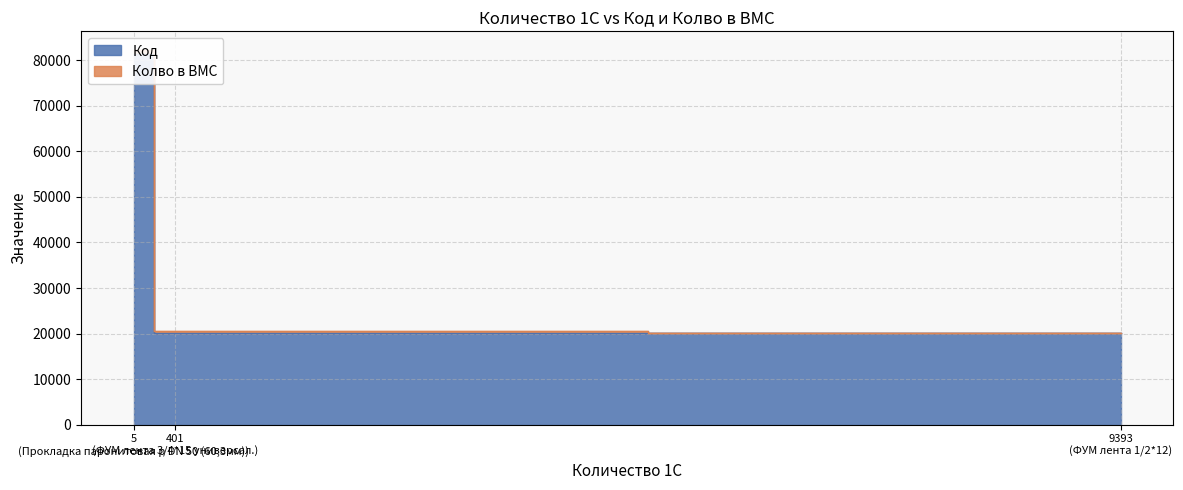

What is the ratio of the value at 5 (Прокладка паронитовая р DN 50 (60,3мм)) to the value at 401 (ФУМ лента 3/4*15 универсал.)?

4.1